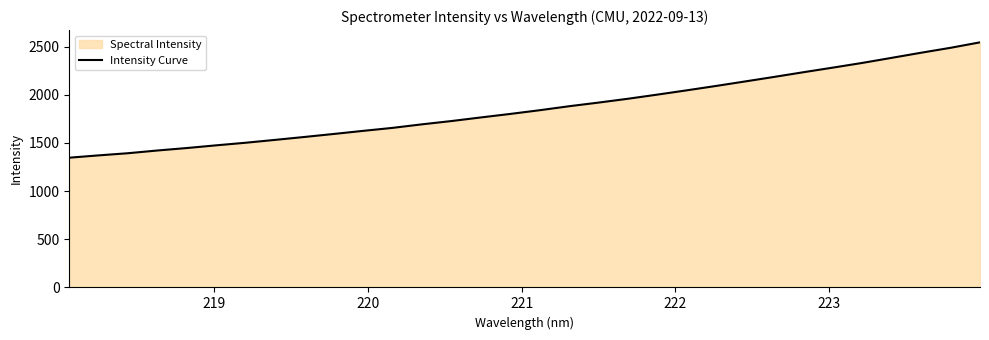

What is the smallest value displayed?

1346.8